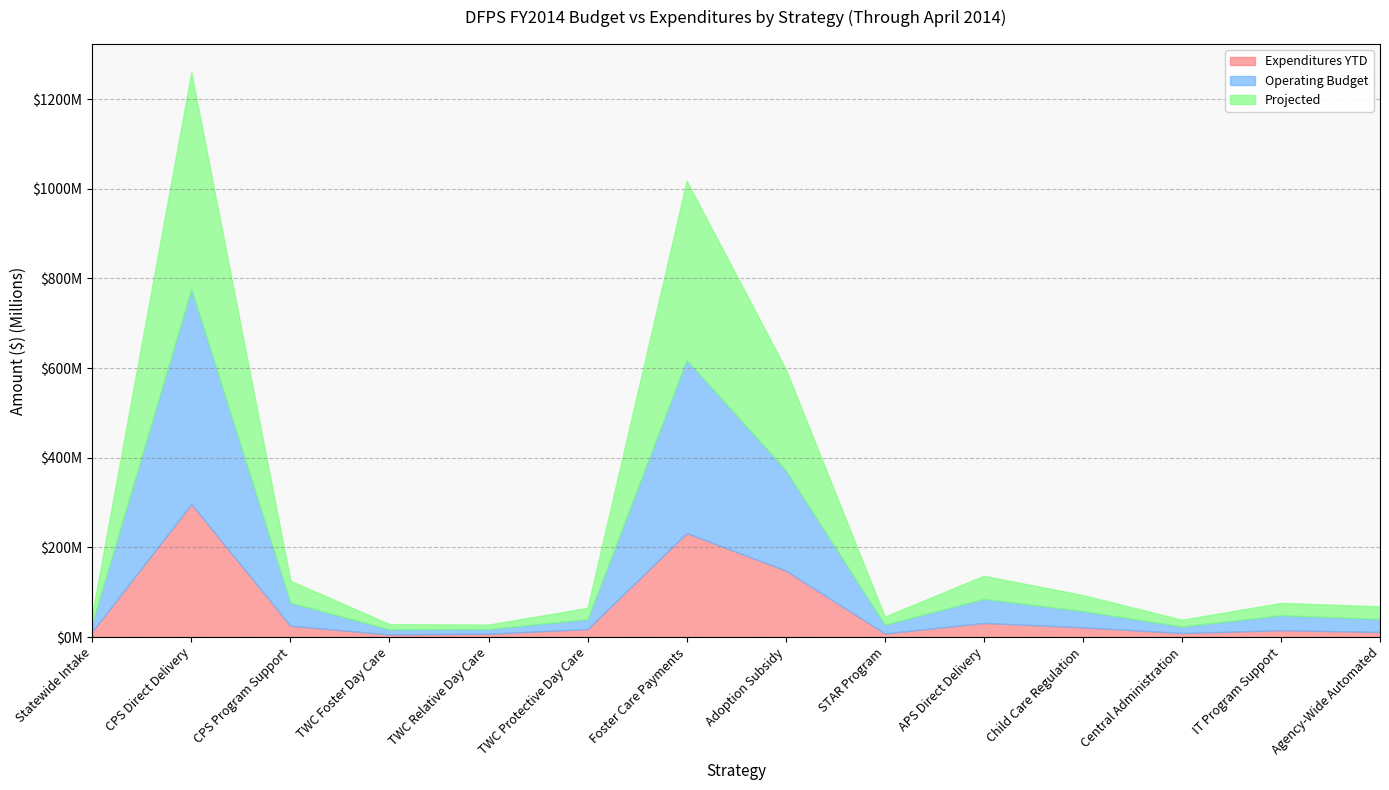

What is the average value of the Projected series?

99952405.6